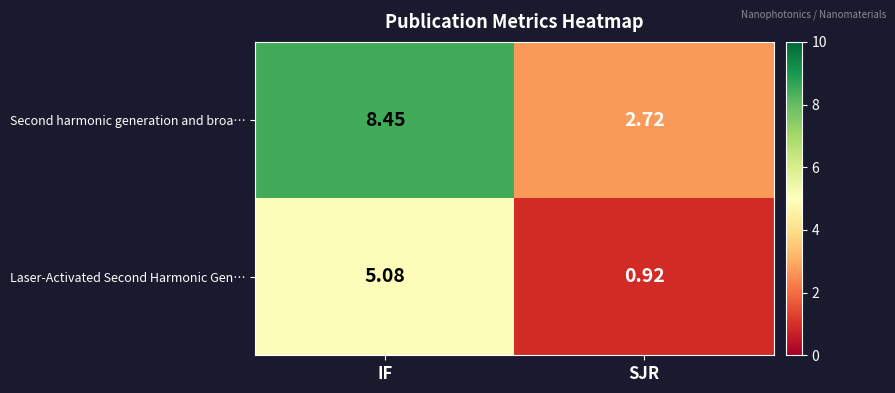

At how many categories does at least one series exceed 7?

1